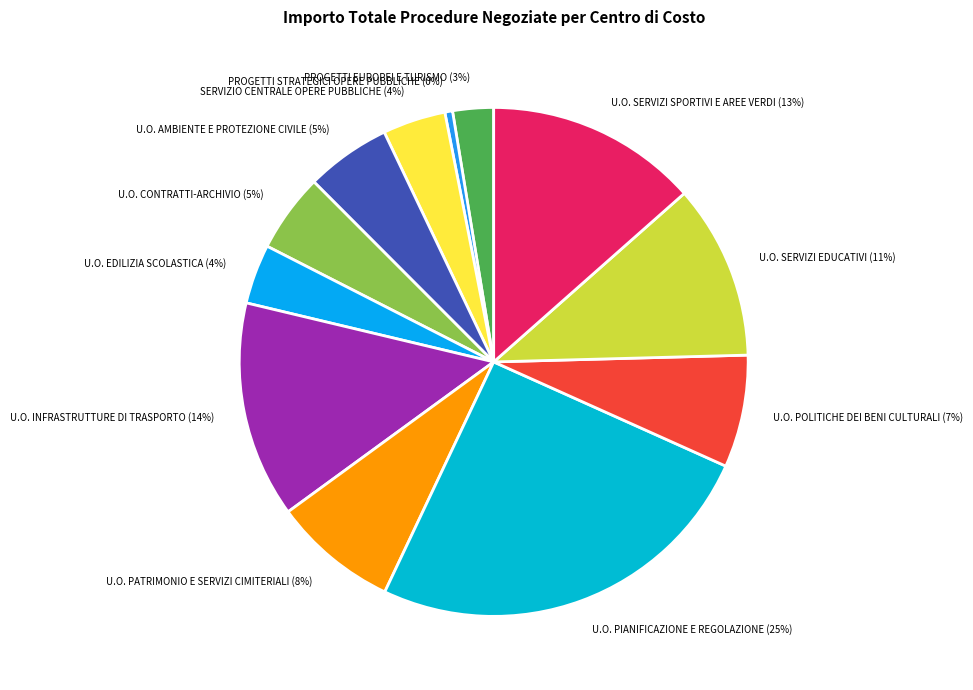

To the nearest percent, what is the difference between the largest and smallest slice percentages?

25%